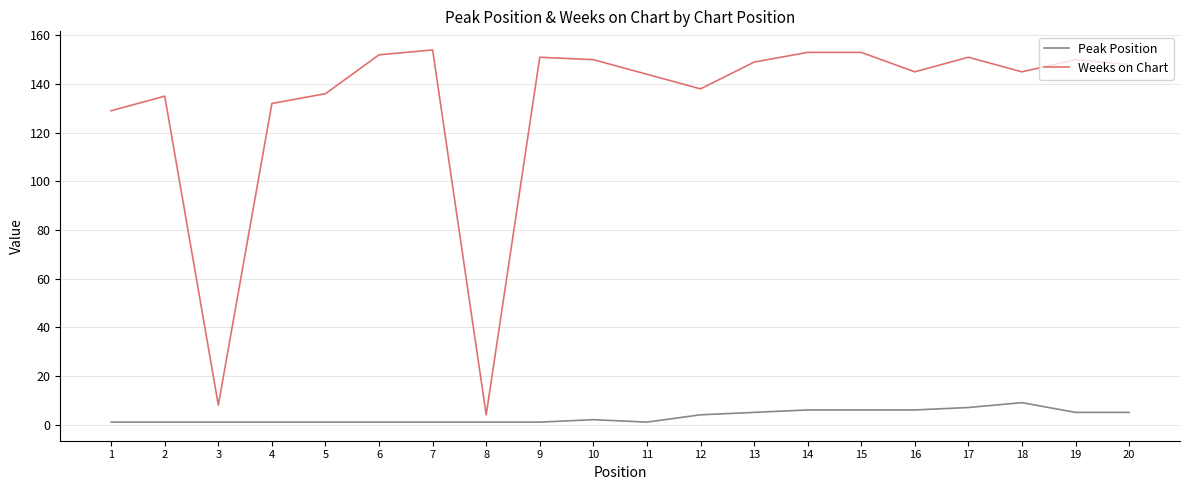

How many values in the Weeks on Chart series are below 148?

10